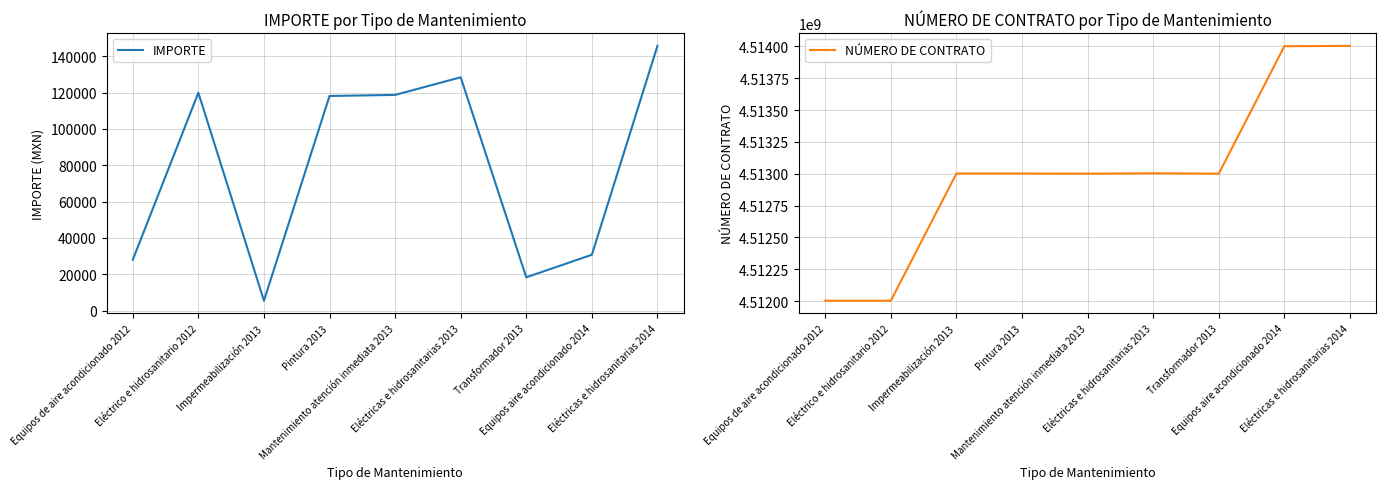

Is it true that IMPORTE equals 1281.7 at Impermeabilización 2013?

False